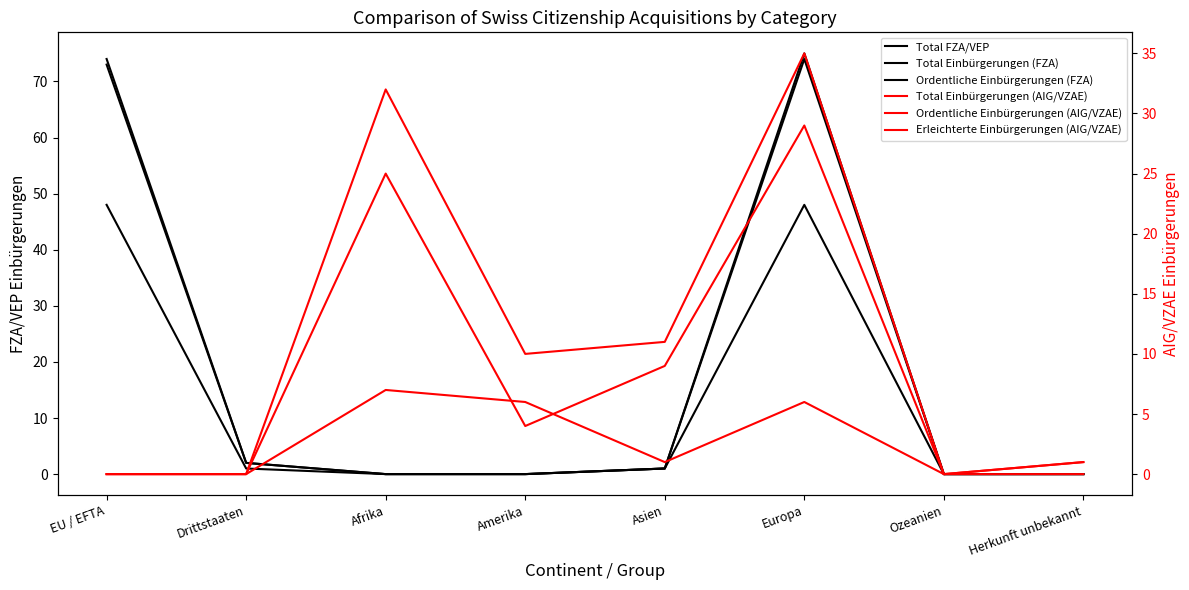

Where is the first local maximum for Erleichterte Einbürgerungen (AIG/VZAE)?

Afrika